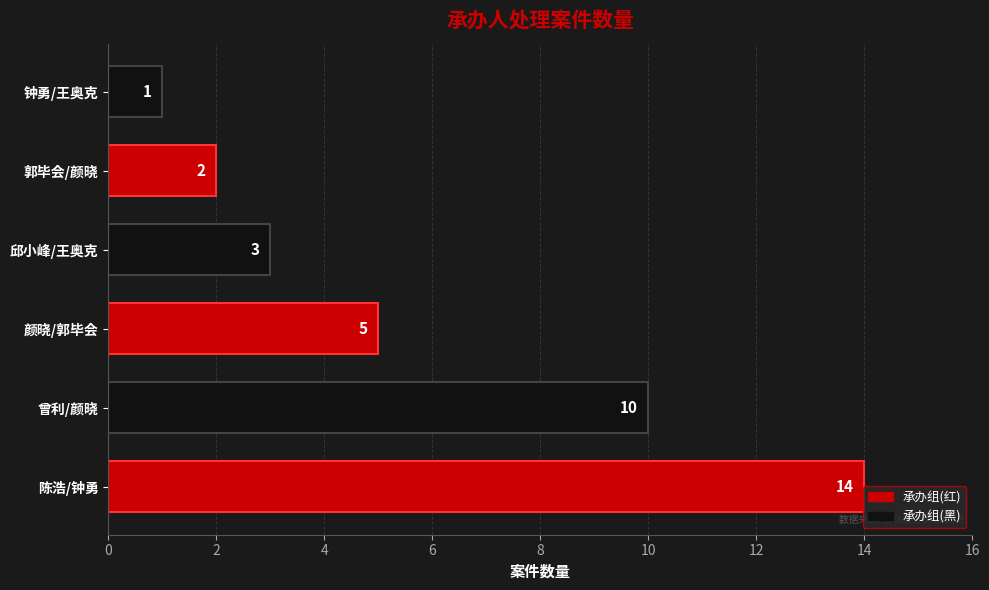

Which has a higher value, 钟勇/王奥克 or 郭毕会/颜晓?

郭毕会/颜晓